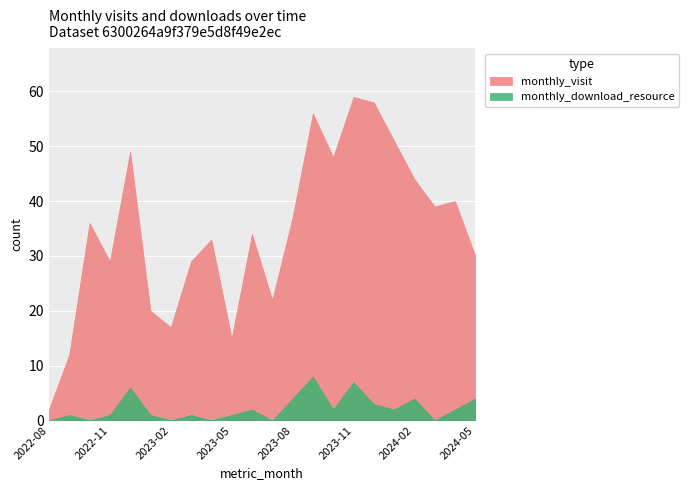

True or false: monthly_visit and monthly_download_resource intersect in this chart.

False